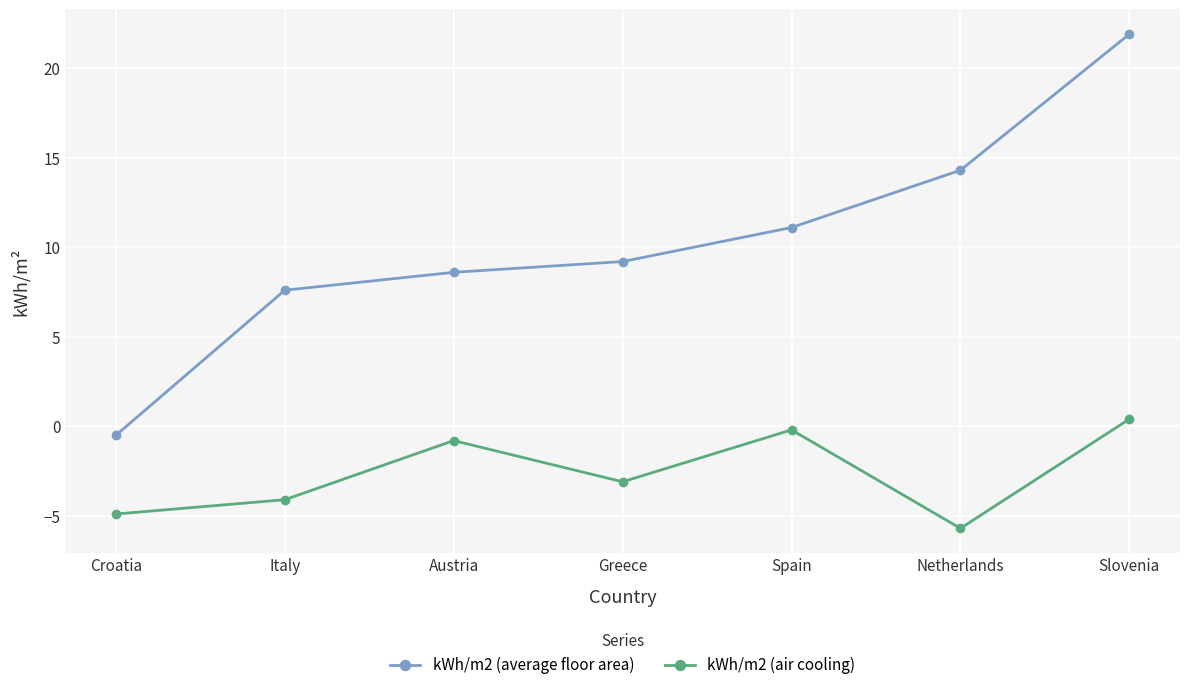

True or false: kWh/m2 (air cooling) and kWh/m2 (average floor area) intersect in this chart.

False